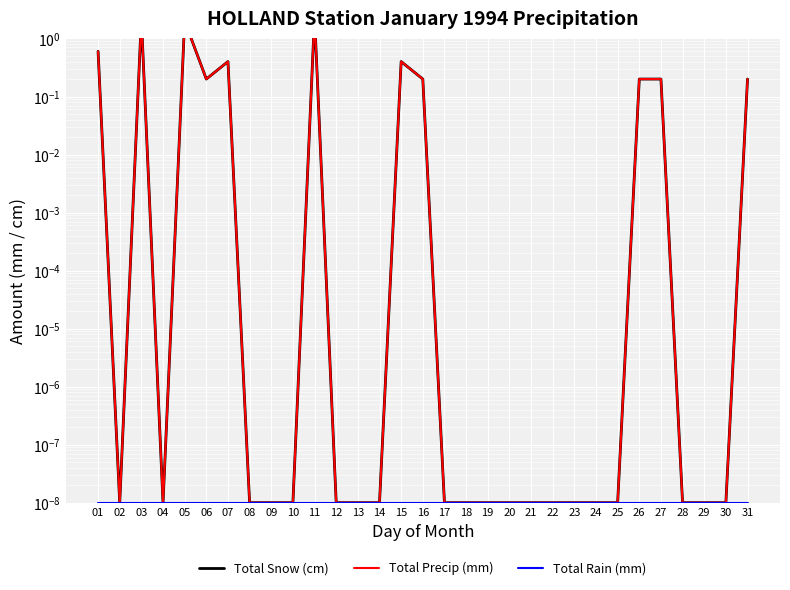

Rank the series at 04 from lowest to highest value.

Total Snow (cm), Total Precip (mm), Total Rain (mm)